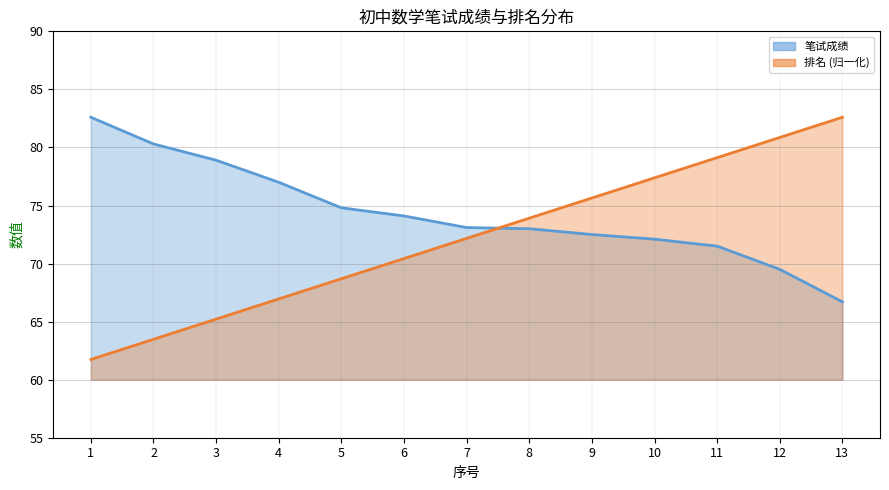

What is the value of the 排名 point at the 10th from the left?

77.4